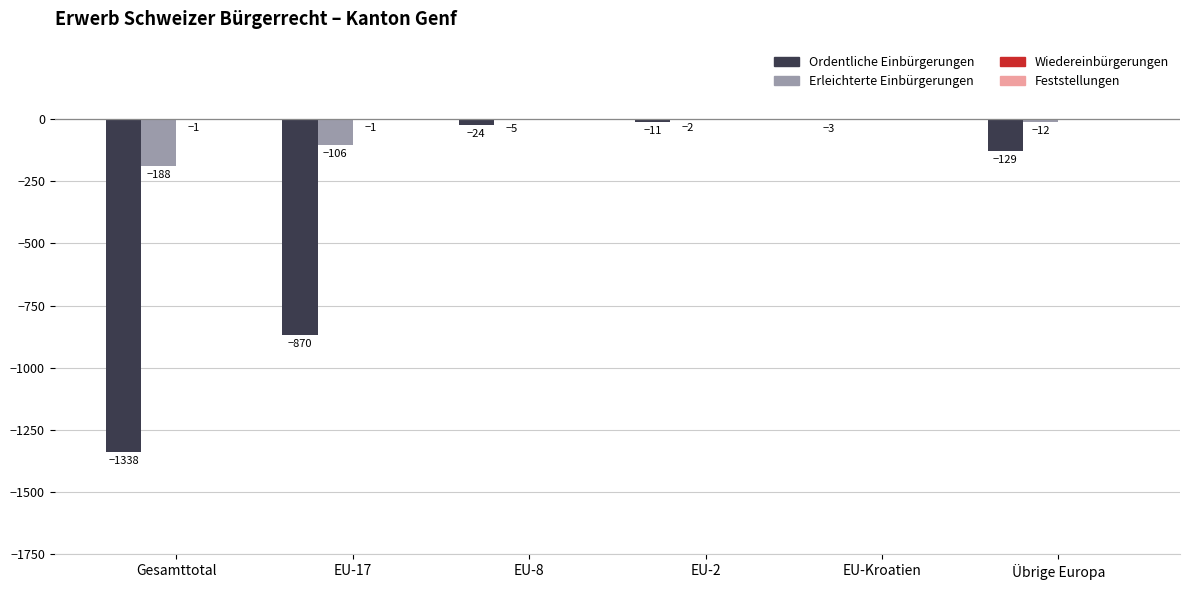

At which label is Erleichterte Einbürgerungen closest to -94?

EU-17